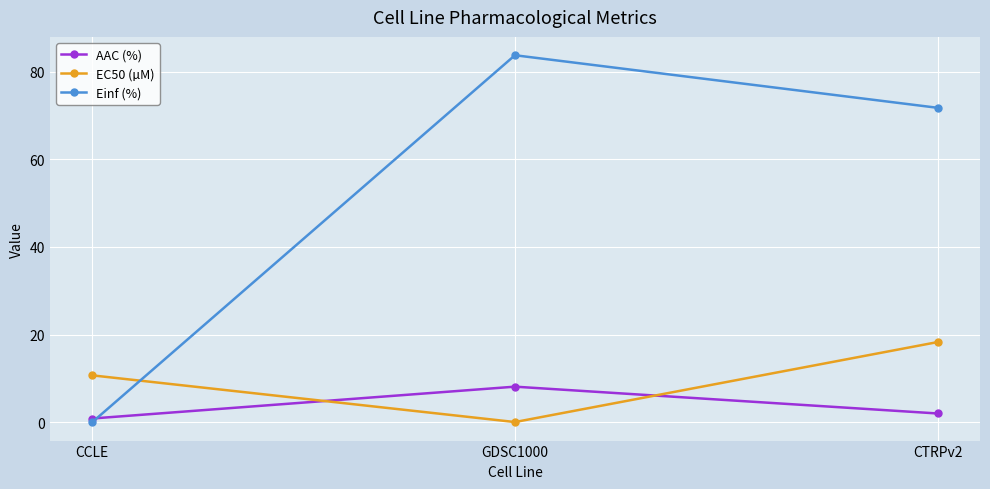

What is the difference between the maximum and minimum values in the AAC (%) series?

7.3